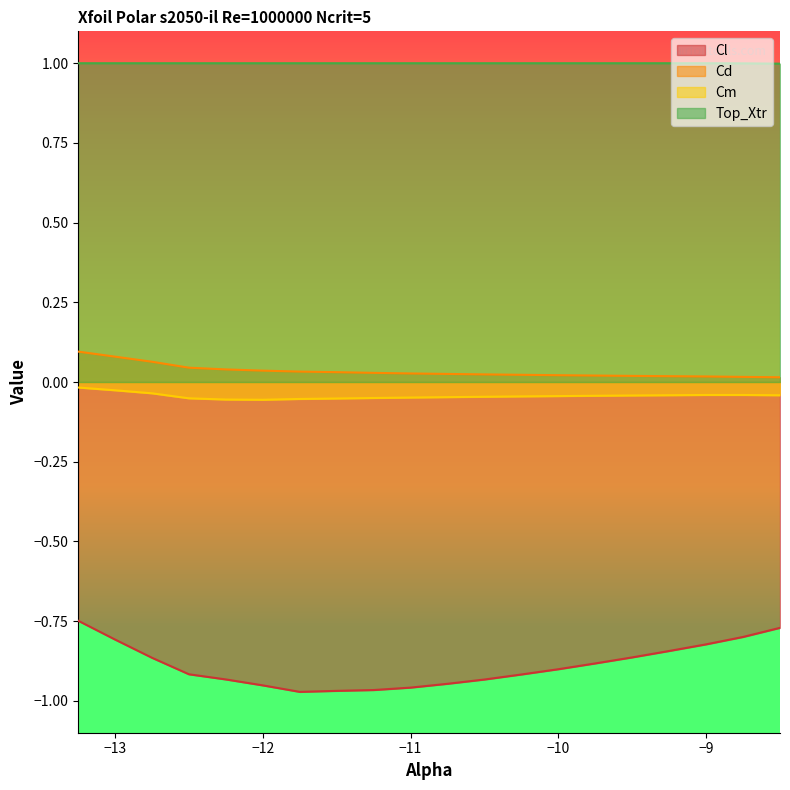

What is the label of the 10th point from the right?

-10.75